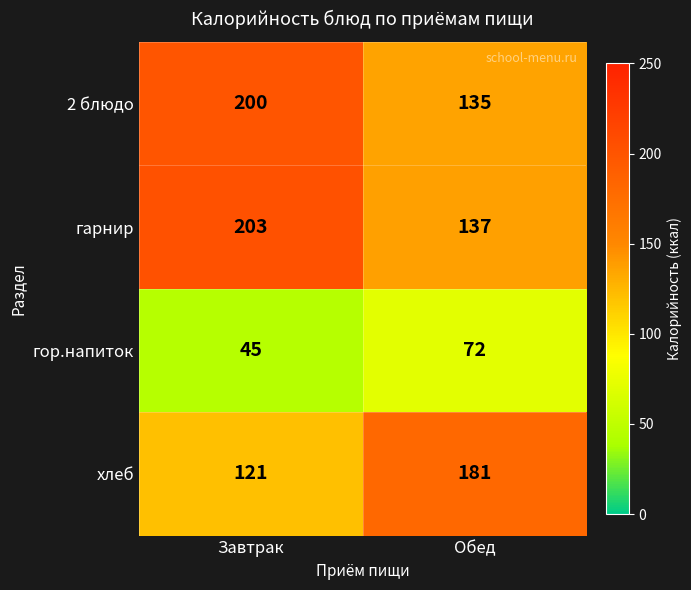

At which label is хлеб closest to 151?

Завтрак